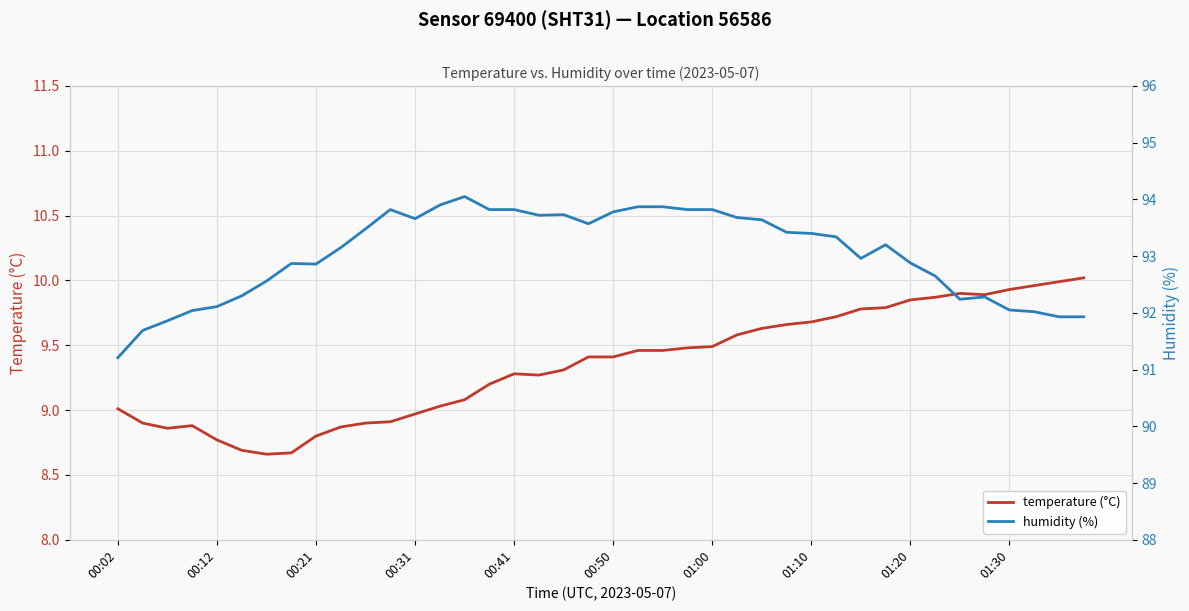

How many values in the humidity (%) series are below 93?

18